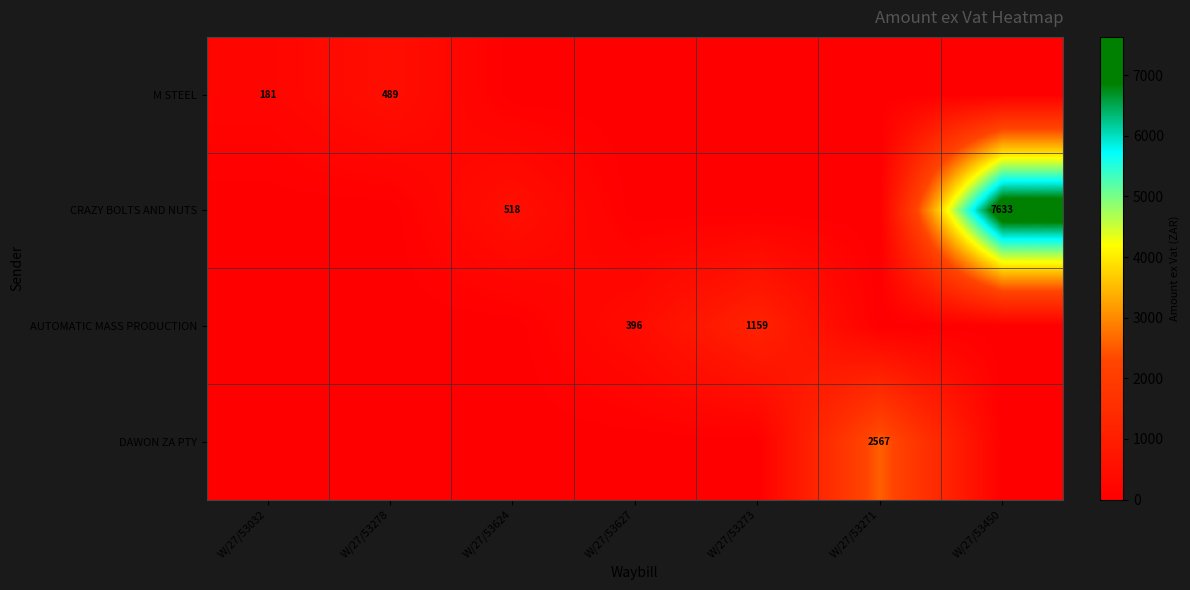

At how many categories does at least one series exceed 1031?

3